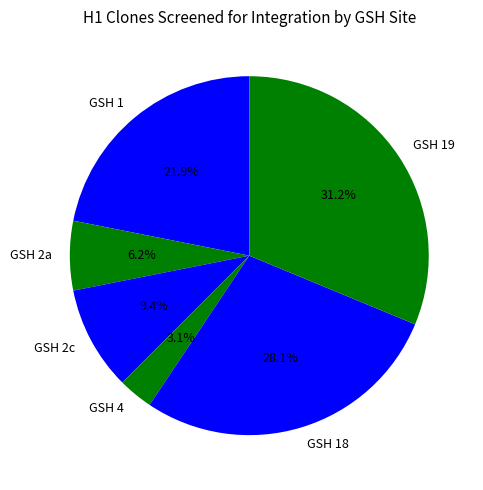

Between GSH 18 and GSH 4, which is larger?

GSH 18